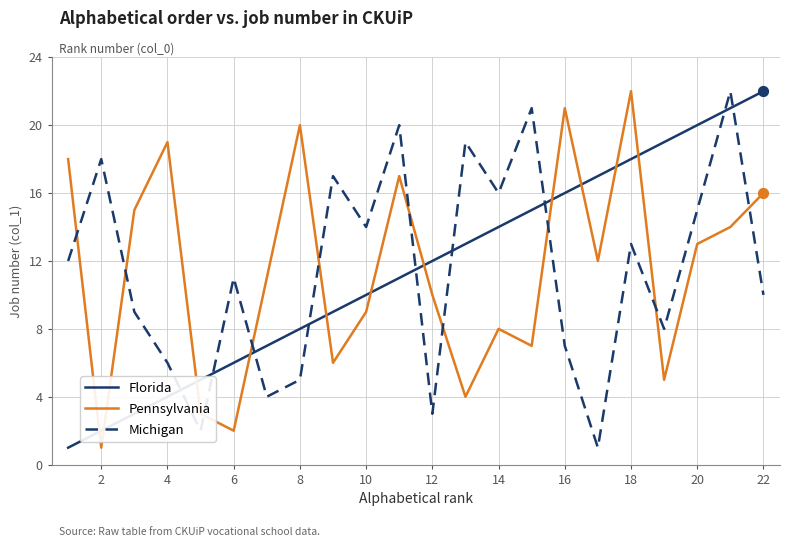

How many intersections are there between Michigan and Pennsylvania?

10